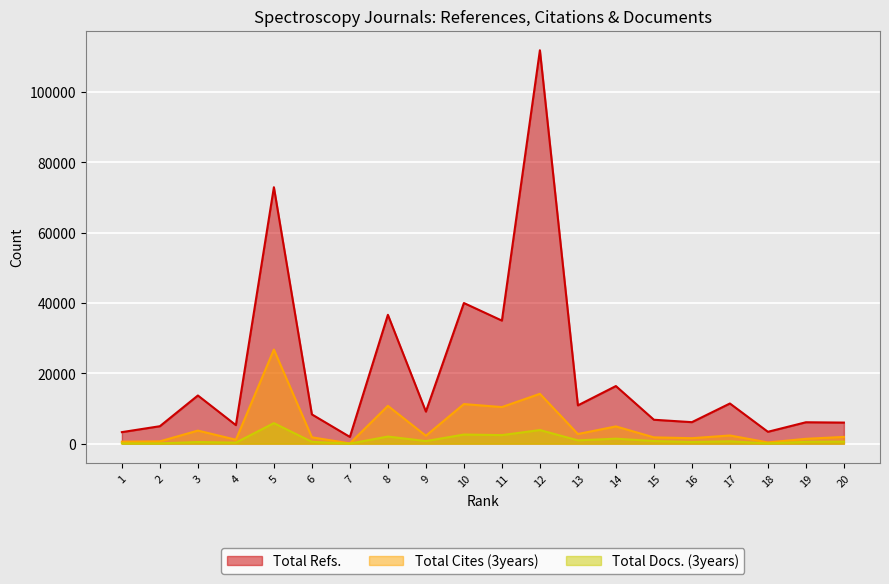

Reading right to left, list all the values displayed in this chart.

Total Refs.: 5987	6081	3370	11420	6109	6796	16381	10887	111892	34999	39999	9116	36643	1913	8315	72932	5266	13697	4957	3274
Total Cites (3years): 1916	1370	345	2321	1548	1784	4898	2740	14170	10401	11255	2248	10749	74	1803	26760	1110	3713	648	561
Total Docs. (3years): 575	516	75	662	462	738	1415	932	3865	2425	2586	726	2015	19	513	5830	289	463	74	69